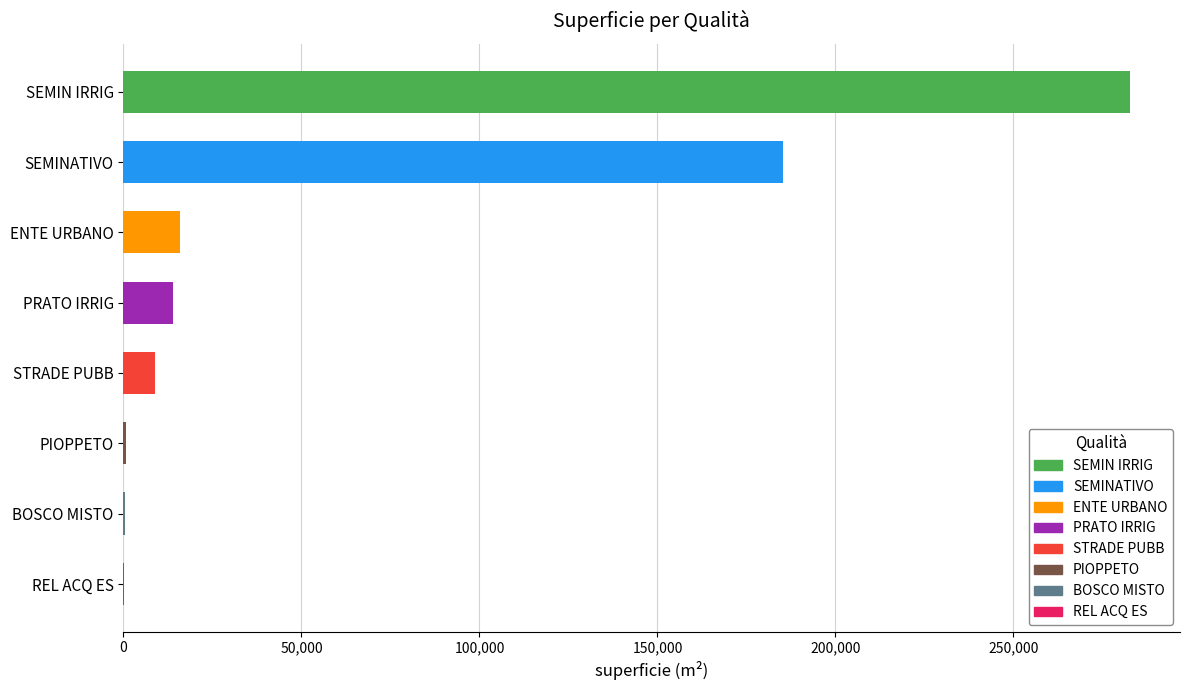

What is the difference between the maximum and minimum values?

282493